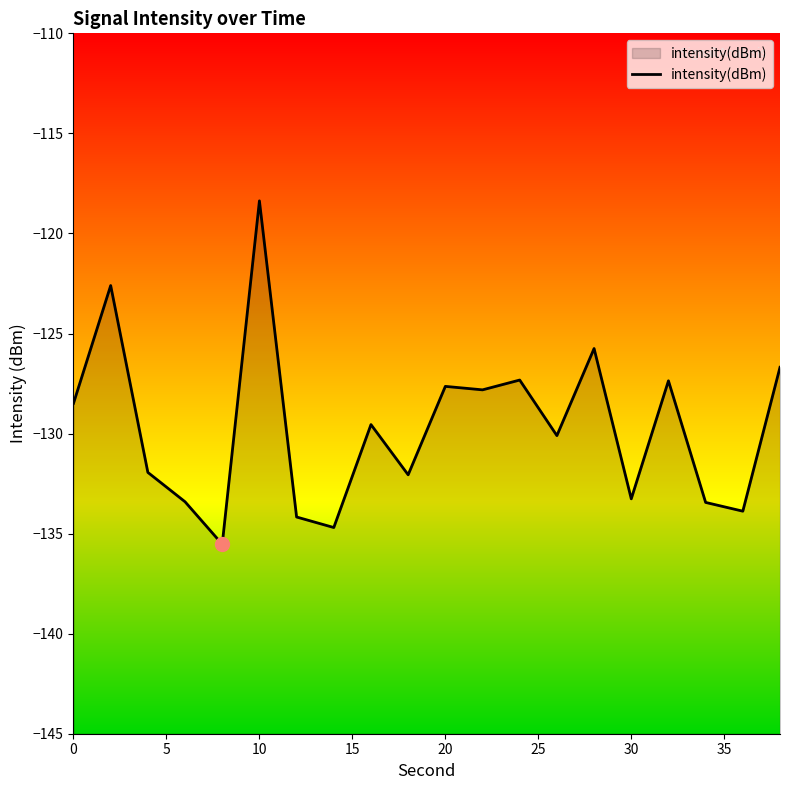

What is the maximum value shown in the chart?

-118.4